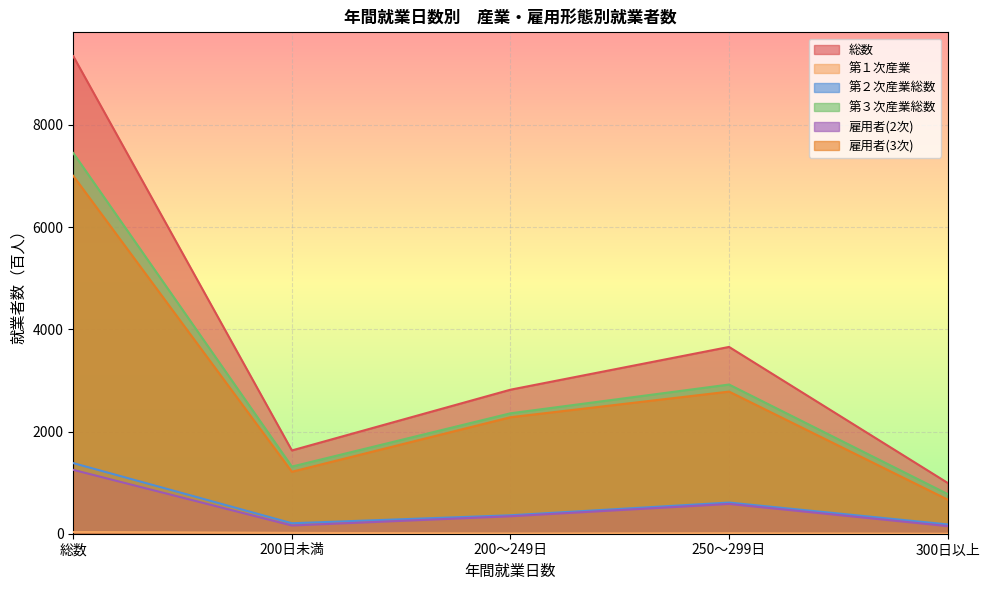

Where is the first local minimum for 第３次産業総数?

200日未満